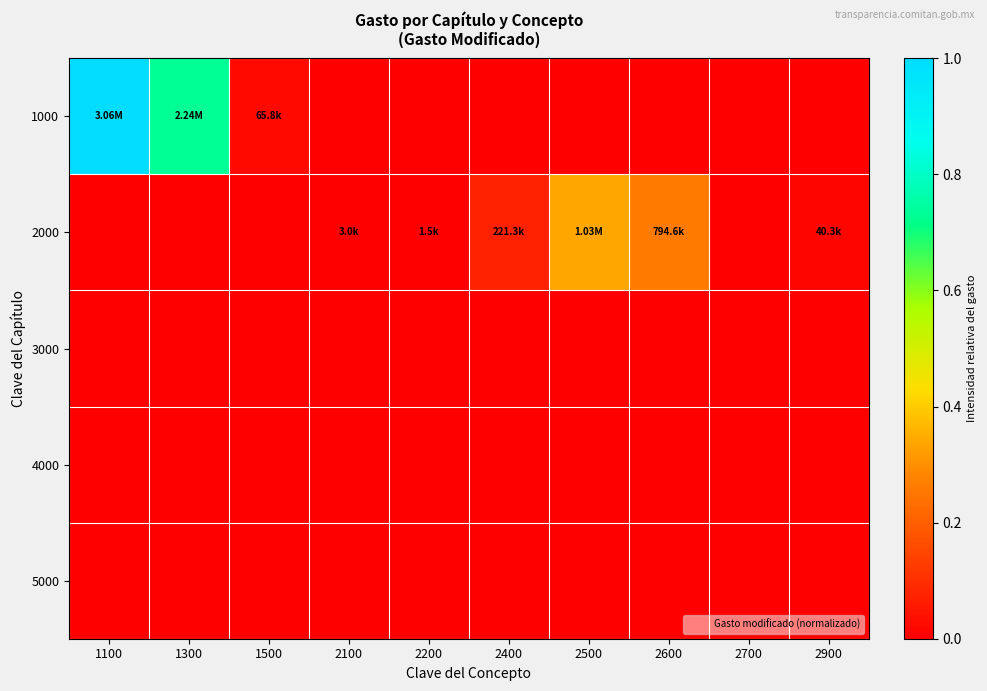

What is the total value across all series at 2400?

0.1